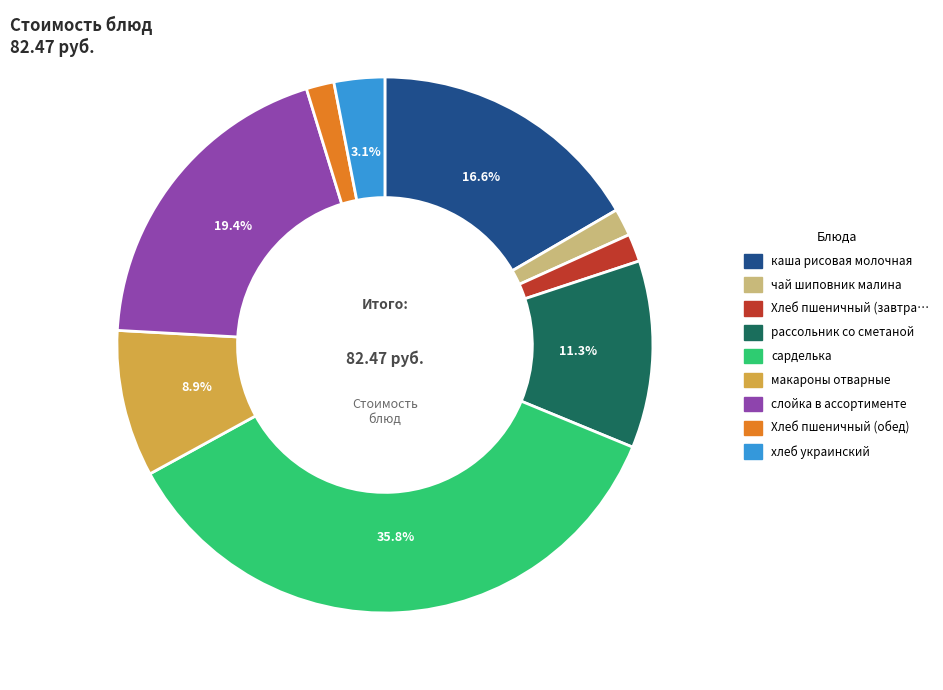

Is there any slice that represents more than half of the pie?

No